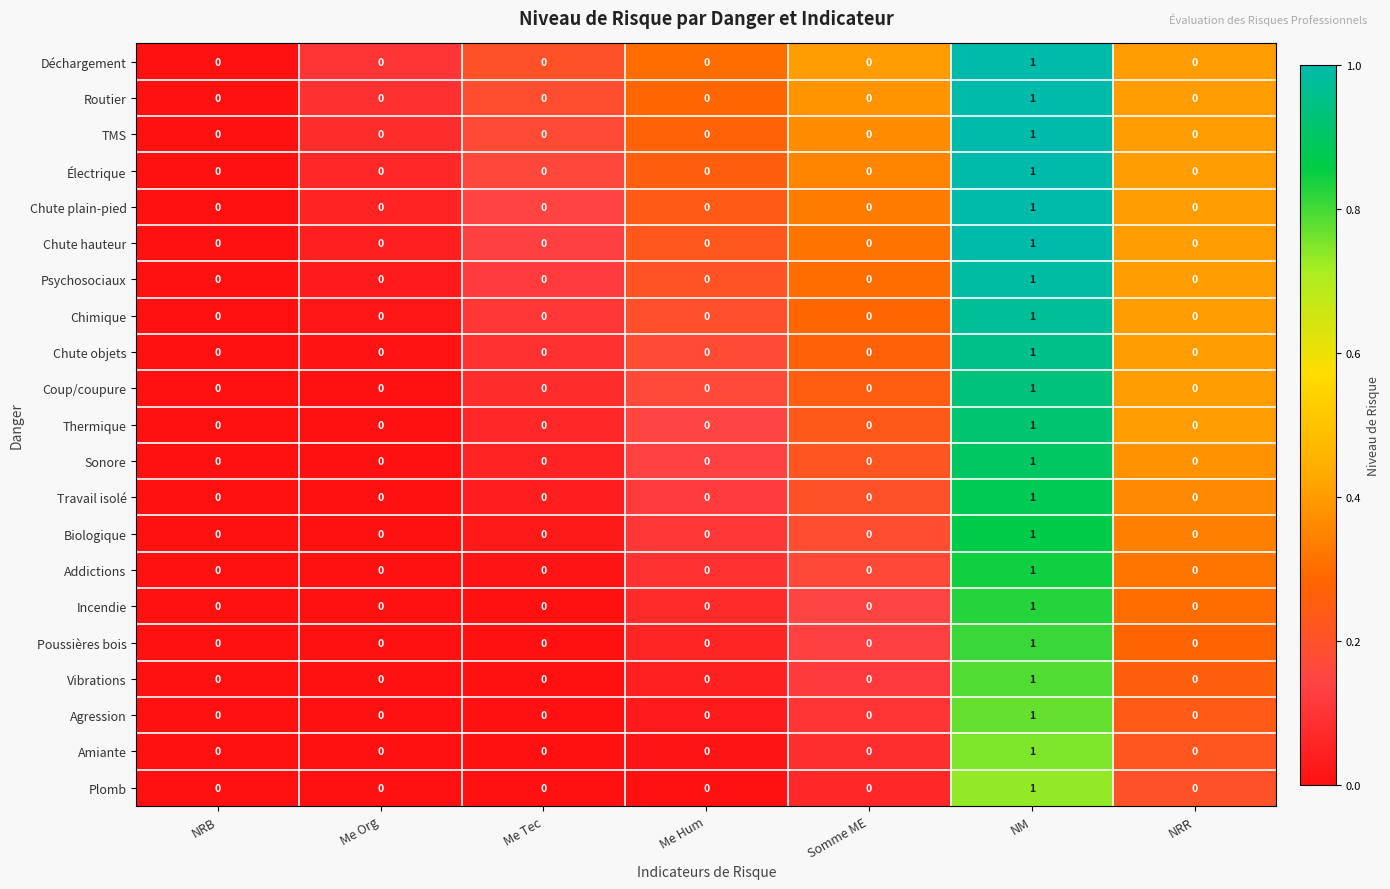

Which category has the highest value in the Amiante series?

NM